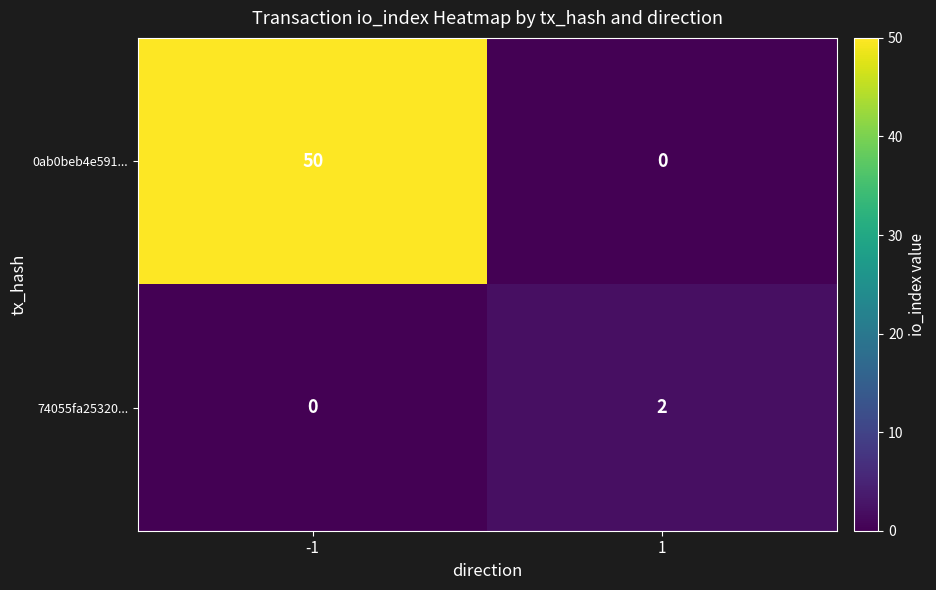

Rank the series at -1 from highest to lowest value.

0ab0beb4e591..., 74055fa25320...